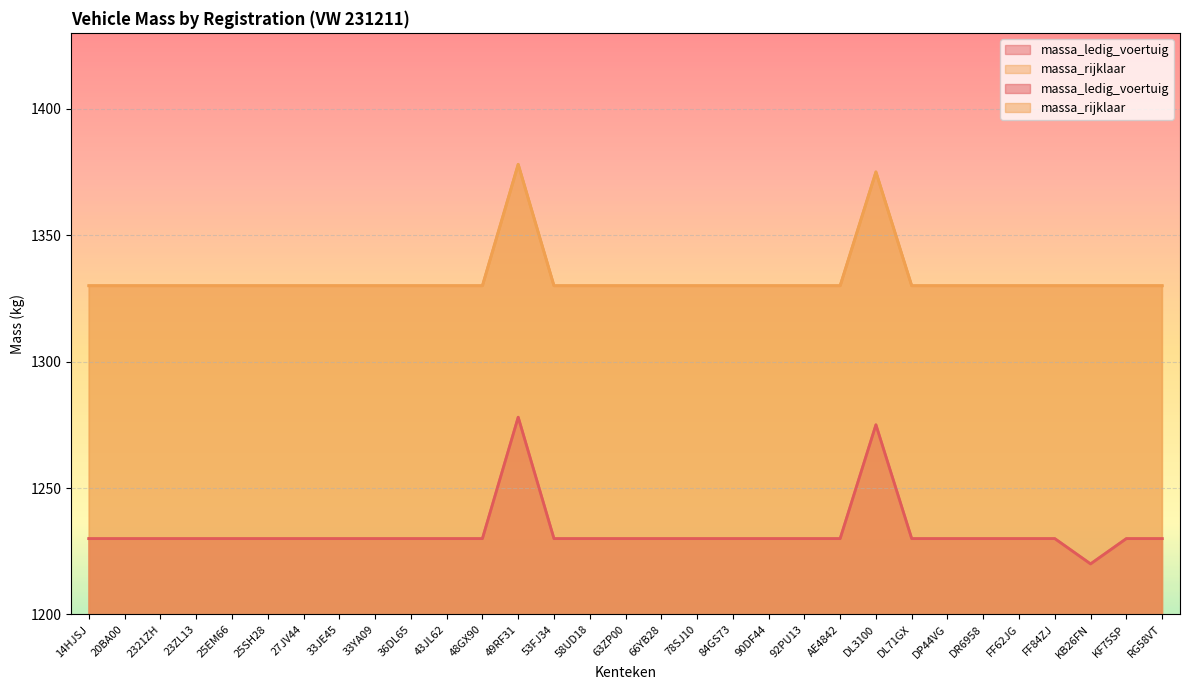

Is the value of massa_rijklaar at 84GS73 greater than the value of massa_ledig_voertuig at 58UD18?

Yes